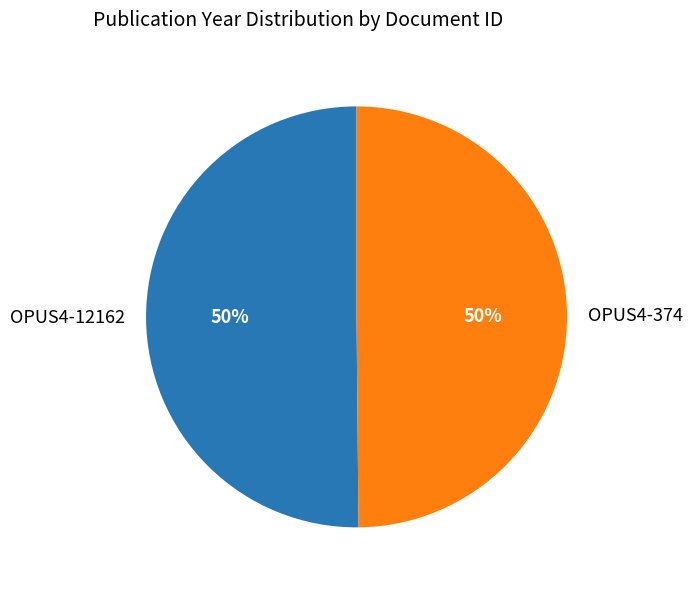

Is it true that OPUS4-12162 is 50% of the pie?

True